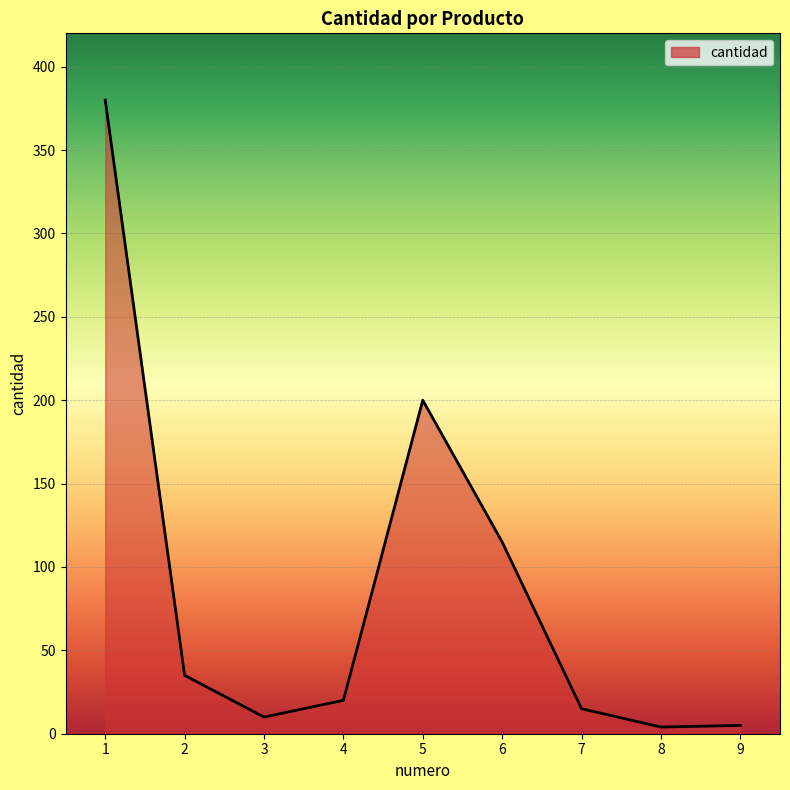

Where is the data nearest to the value 192?

5